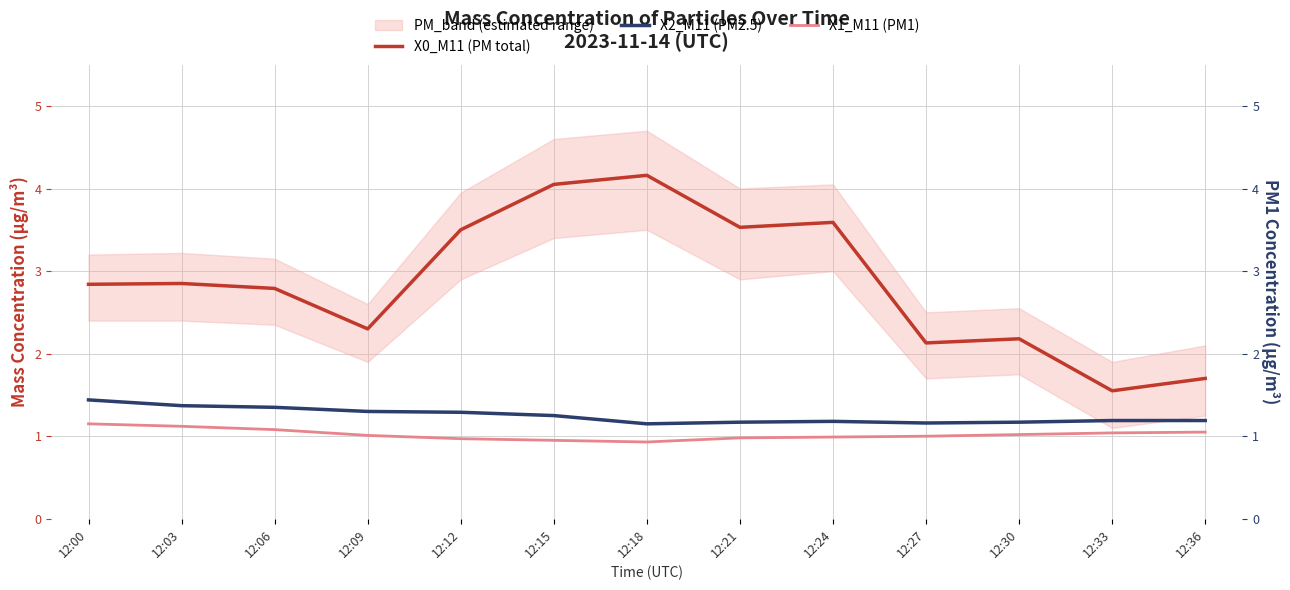

At which category is the sum across all series the highest?

12:15